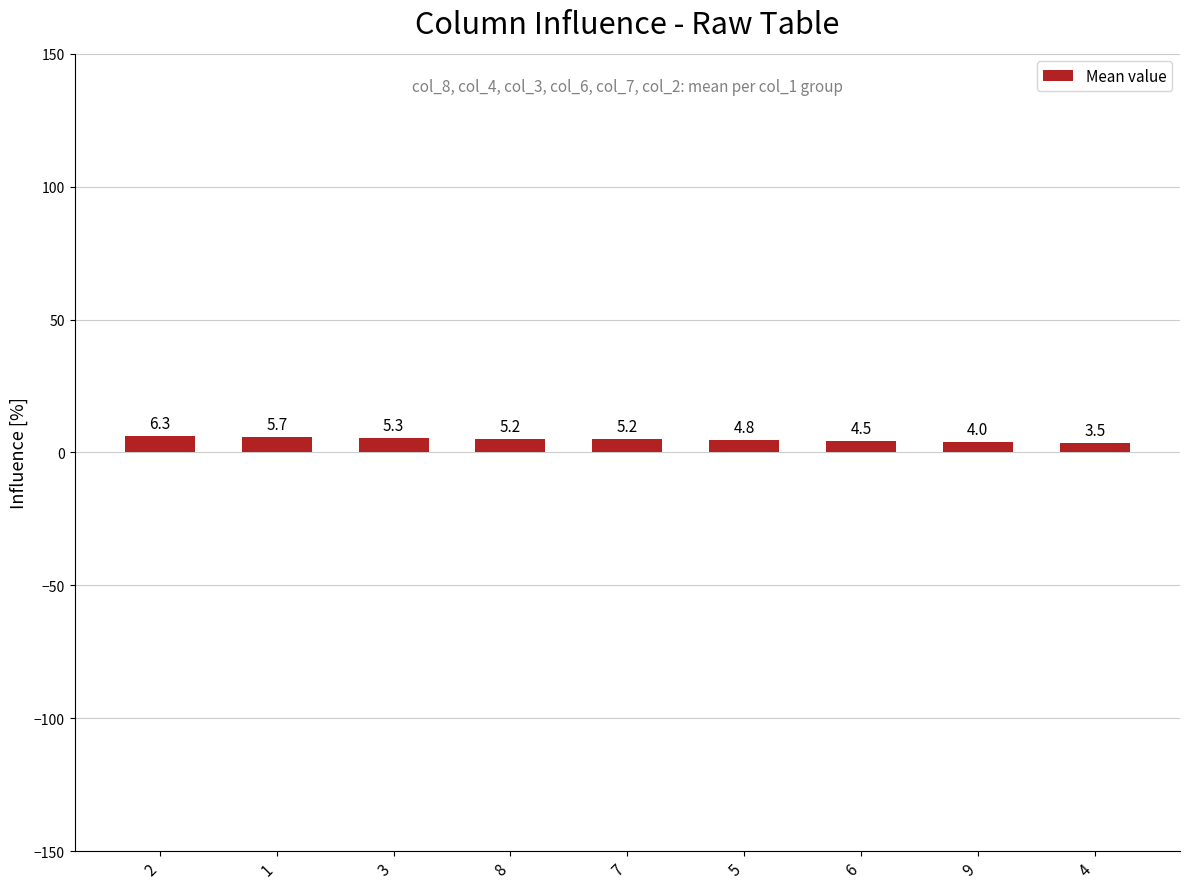

Approximately how many times larger is the value at 2 compared to 8?

1.2